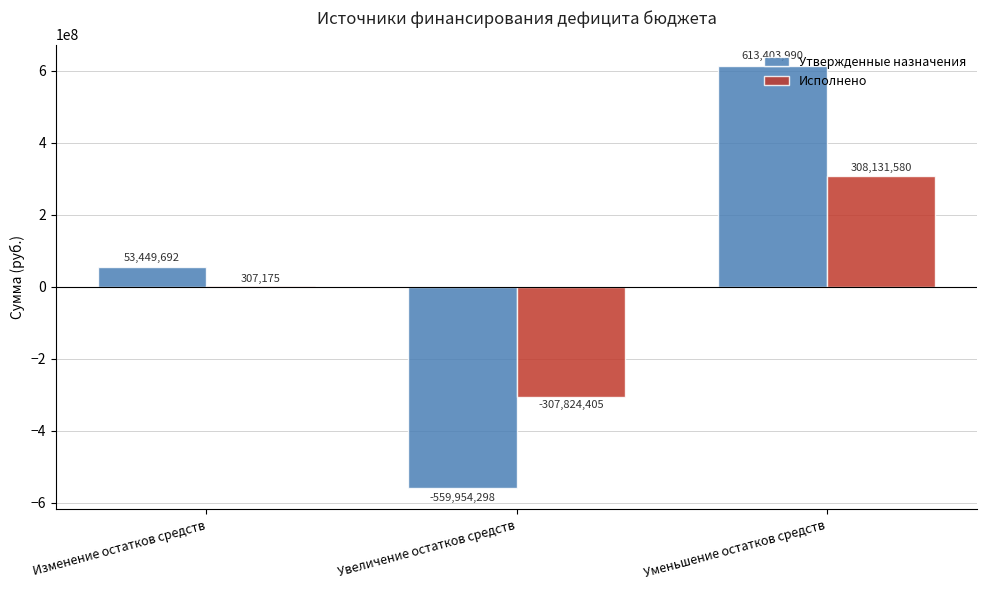

What is the sum of the Утвержденные назначения values at Уменьшение остатков средств and Увеличение остатков средств?

53449691.9